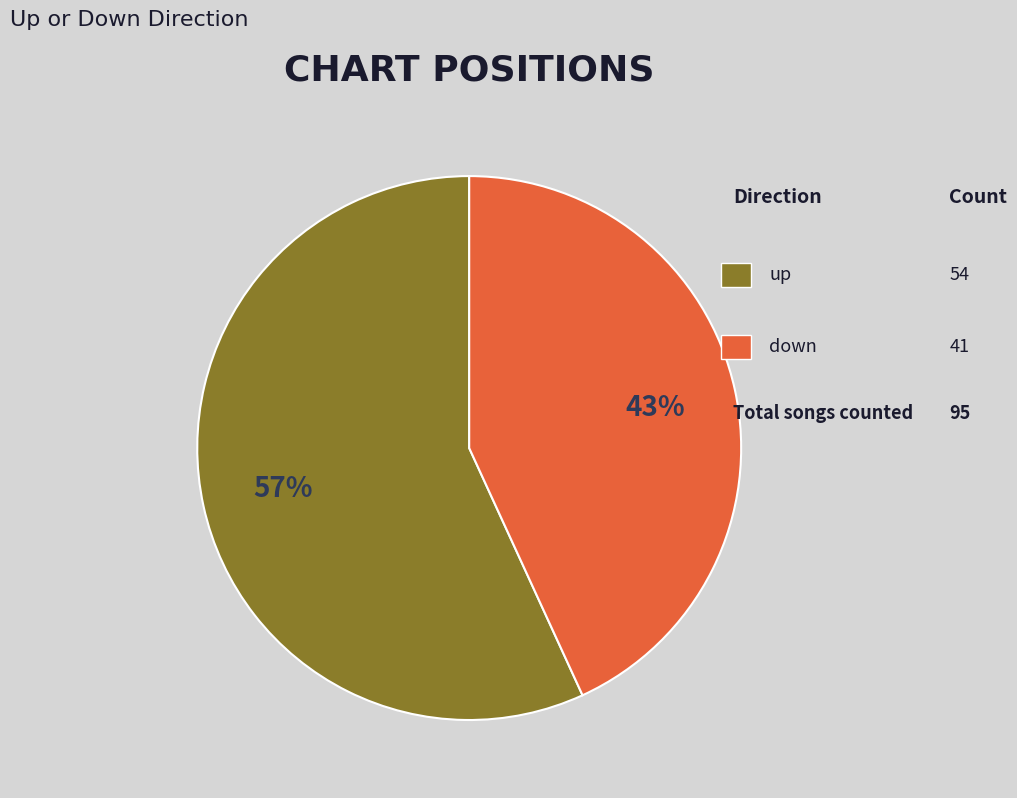

To the nearest percent, what is the difference between the largest and smallest slice percentages?

14%